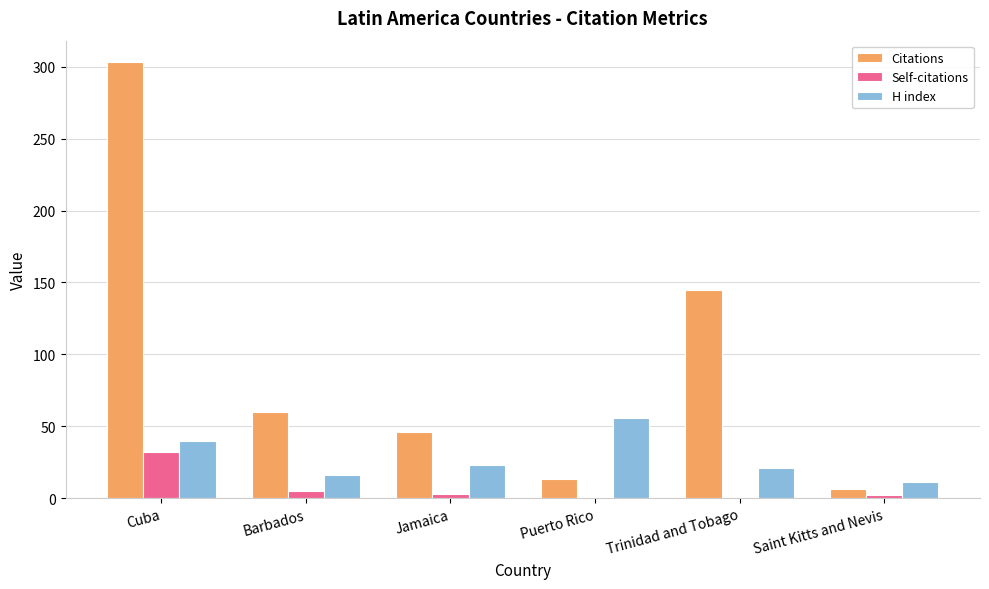

What is the sum of all Citations values?

573